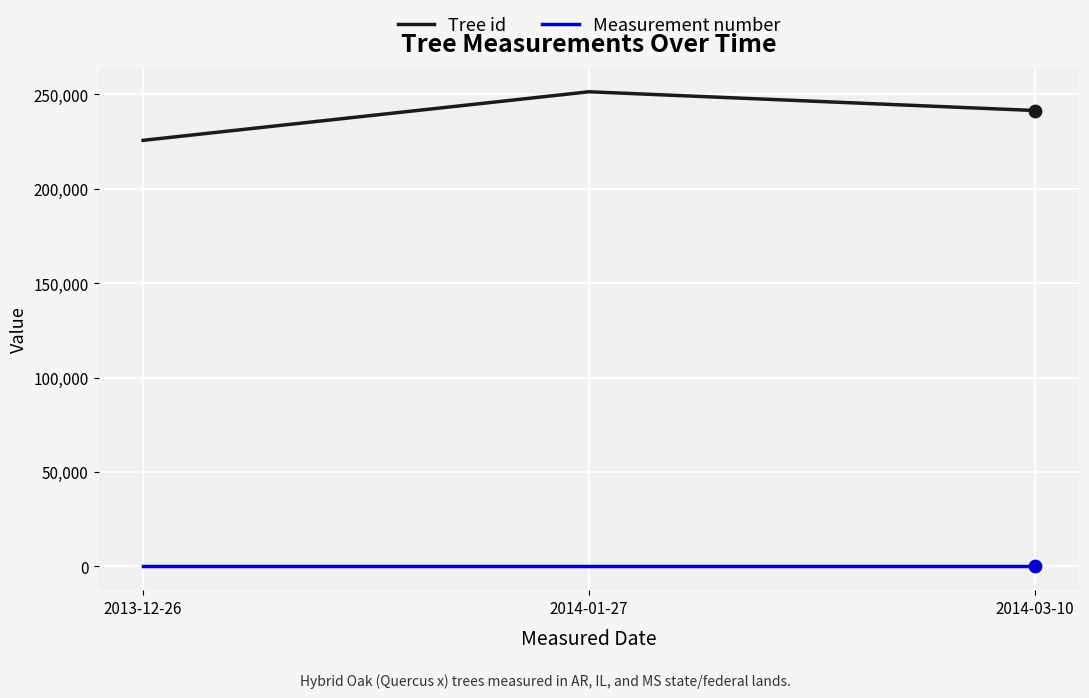

At how many categories does at least one series exceed 74359?

3